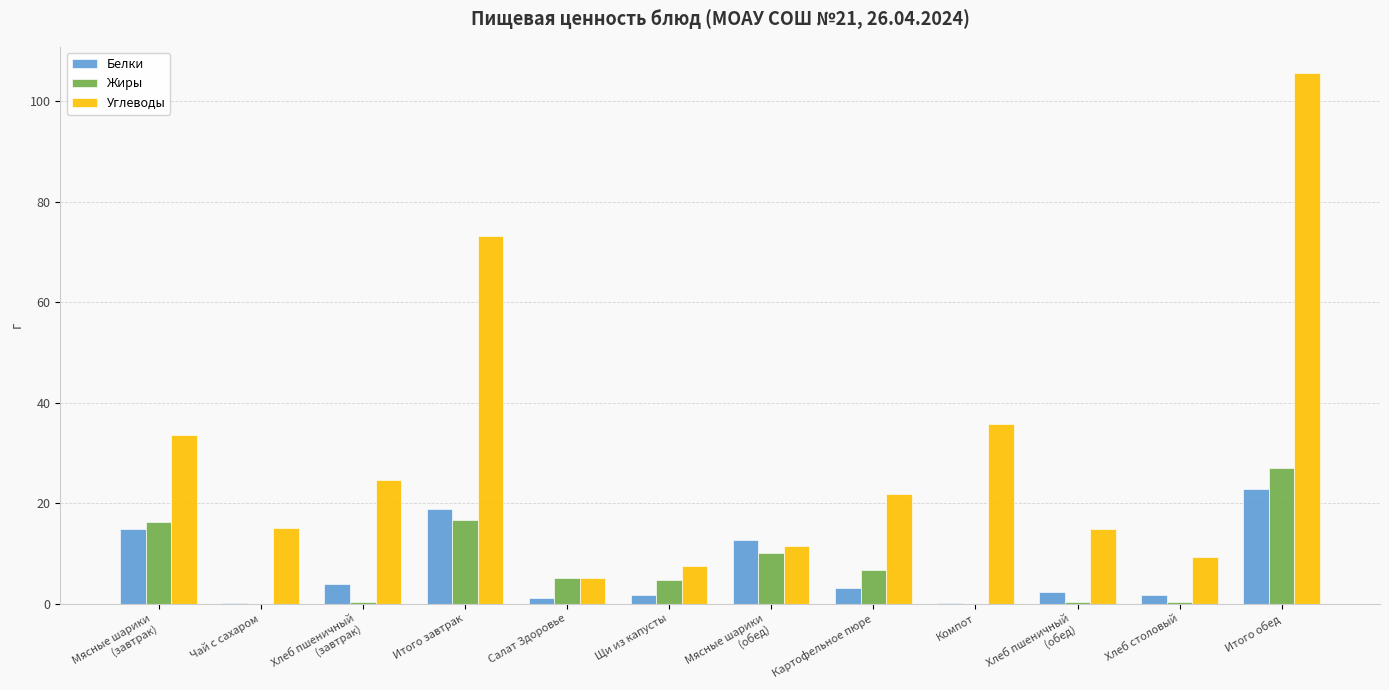

What is the total value across all series at Компот?

36.0